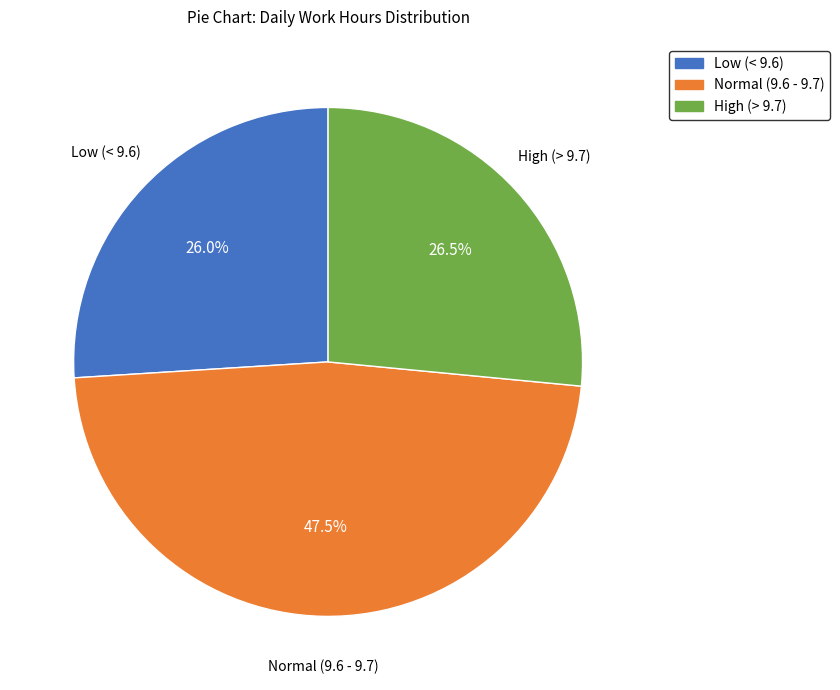

Is there a majority slice in this chart?

No